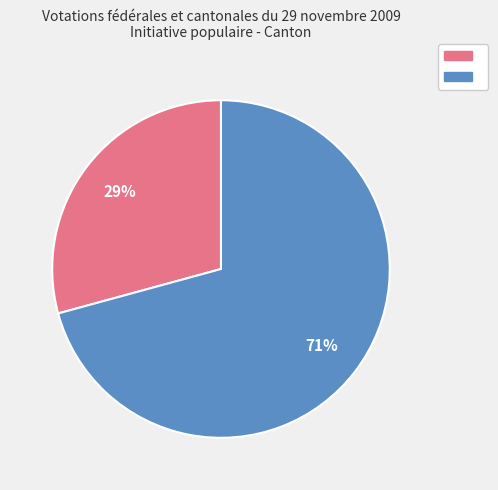

Is there a majority slice in this chart?

Yes